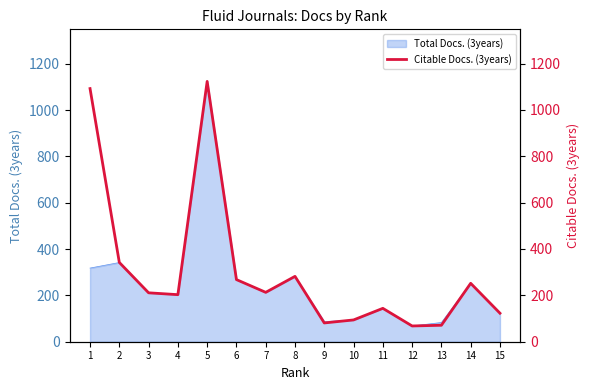

The value of Total Docs. (3years) at 12 is 68. True or false?

True